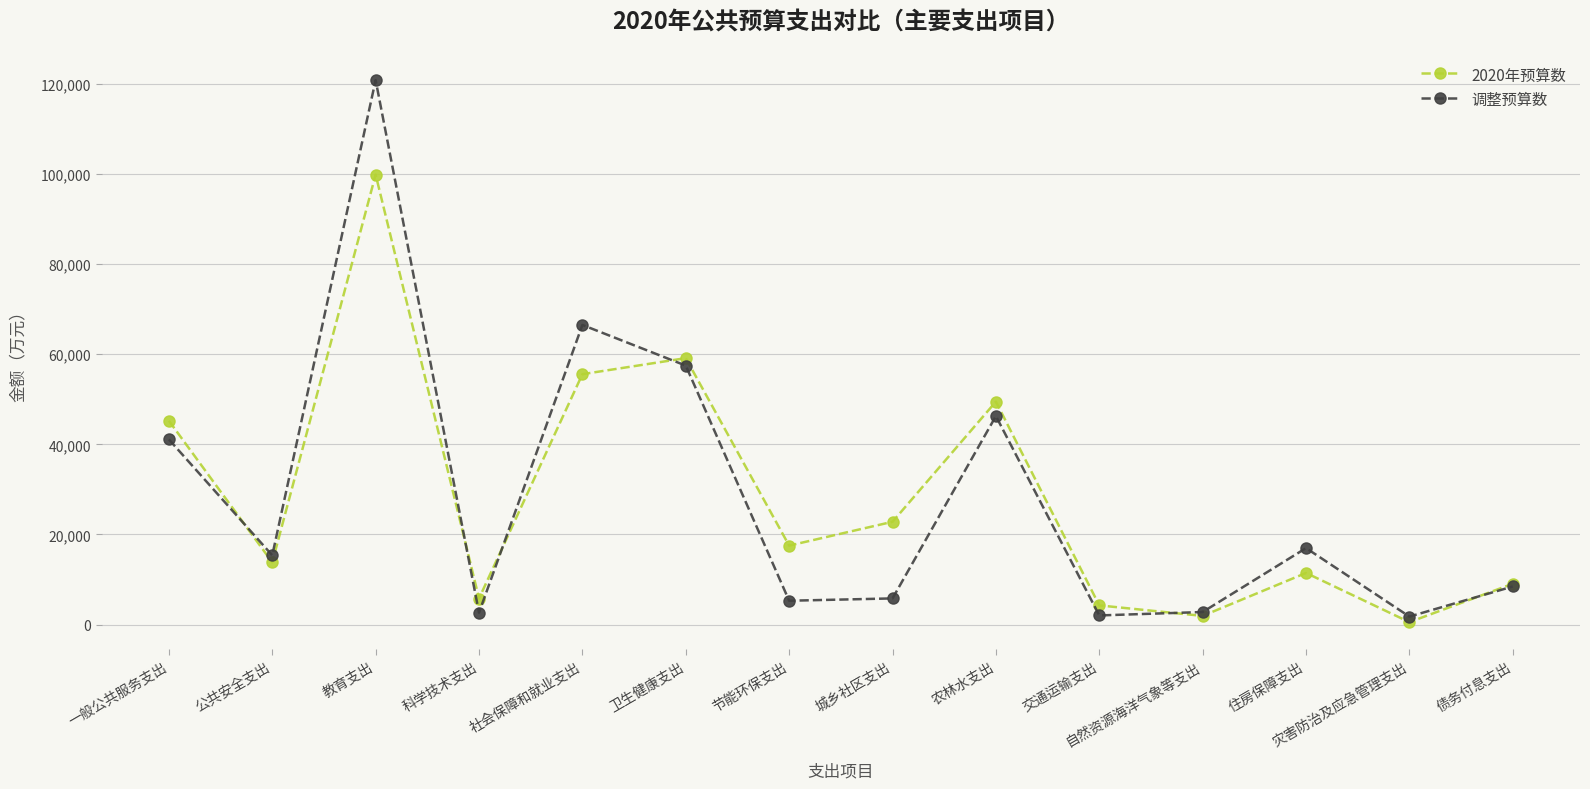

Which series changed the most between 教育支出 and 节能环保支出?

调整预算数